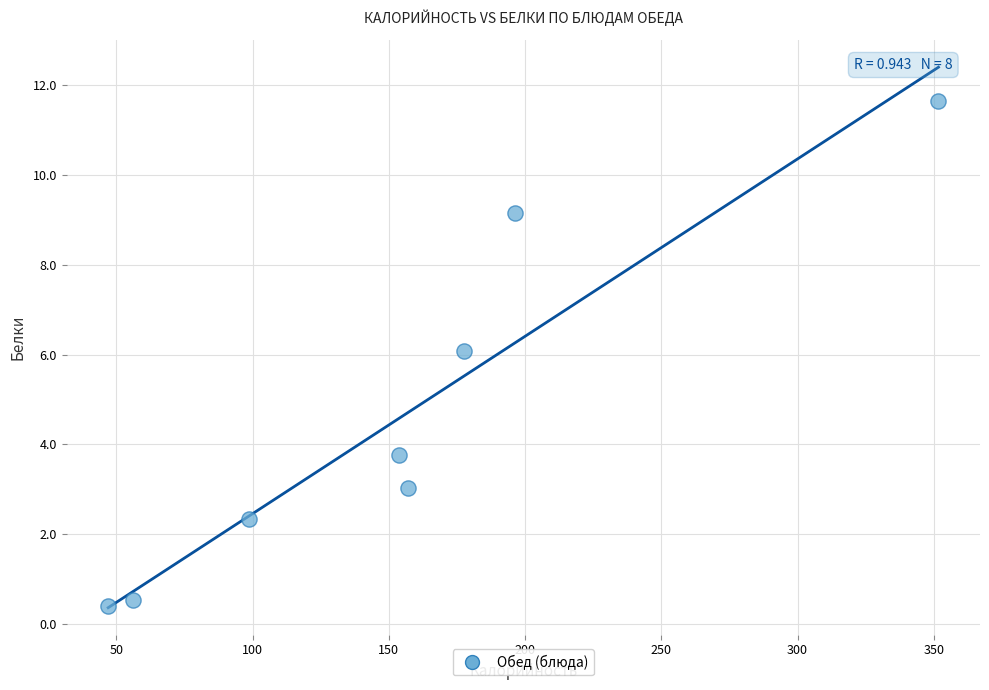

What is the range of Y values (max minus min)?

11.2